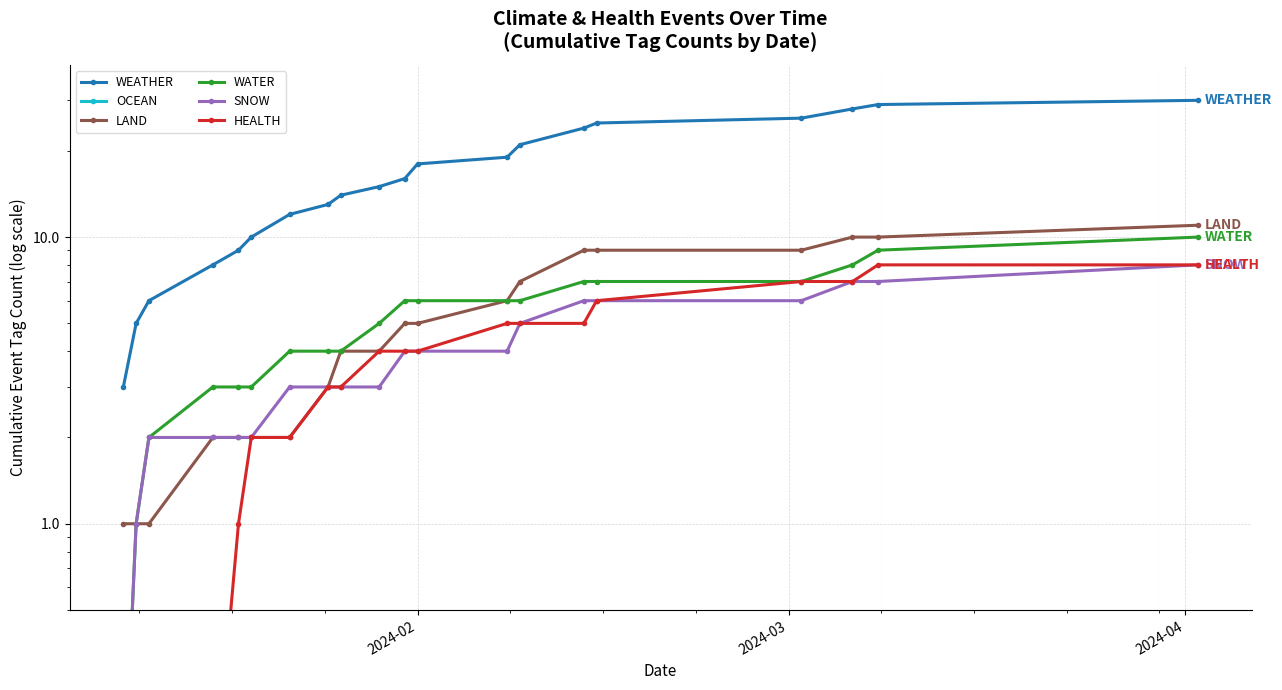

True or false: HEALTH has a value of 11.8 at 18.

False